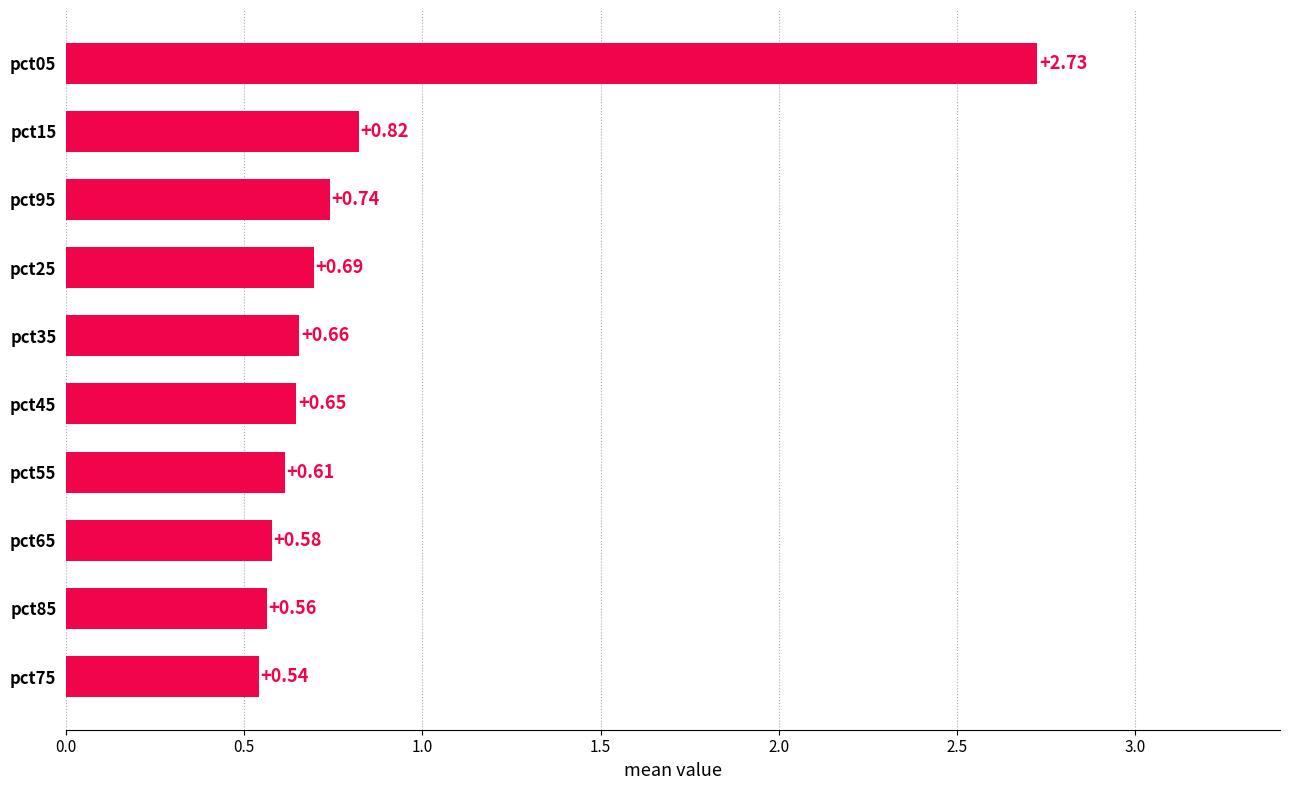

List the labels in order of value, largest first.

pct05, pct15, pct95, pct25, pct35, pct45, pct55, pct65, pct85, pct75